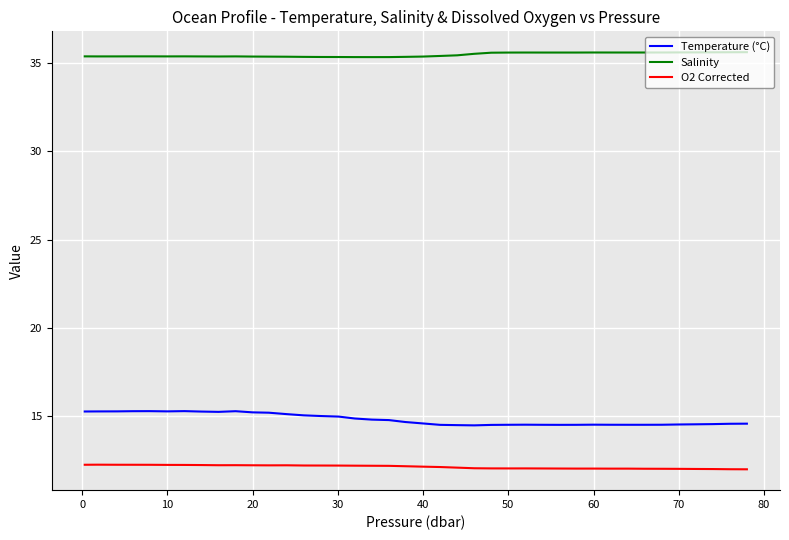

Does the chart have visible grid lines?

Yes